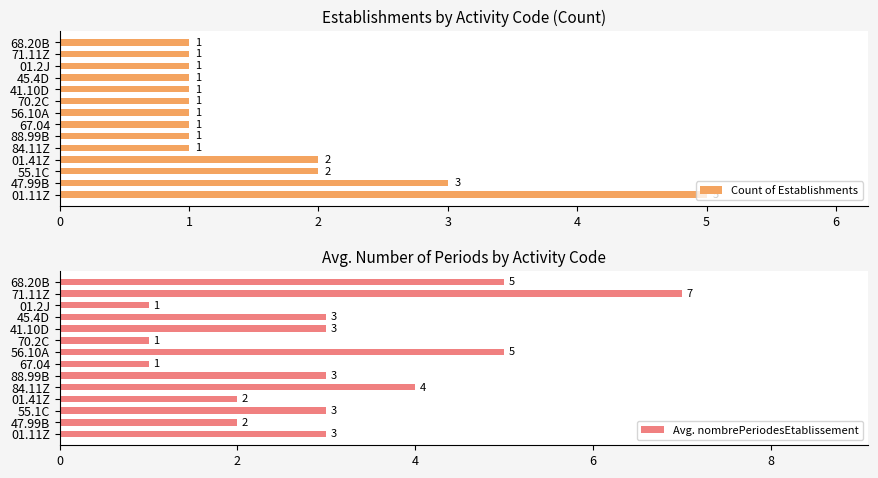

True or false: Count of Establishments has a value of 0 at 70.2C.

False